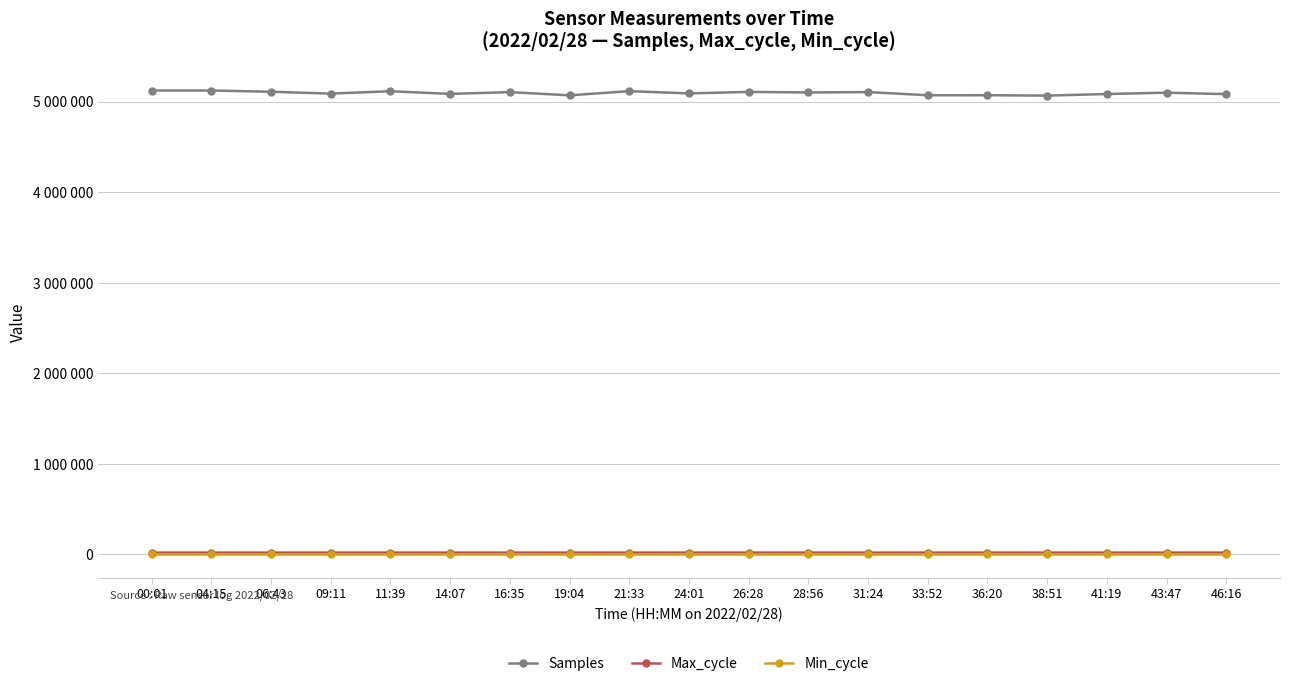

The Min_cycle series shows 28 at 33:52. True or false?

True